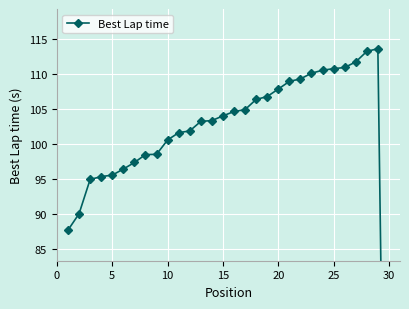

What is the sum of all values?

2999.7